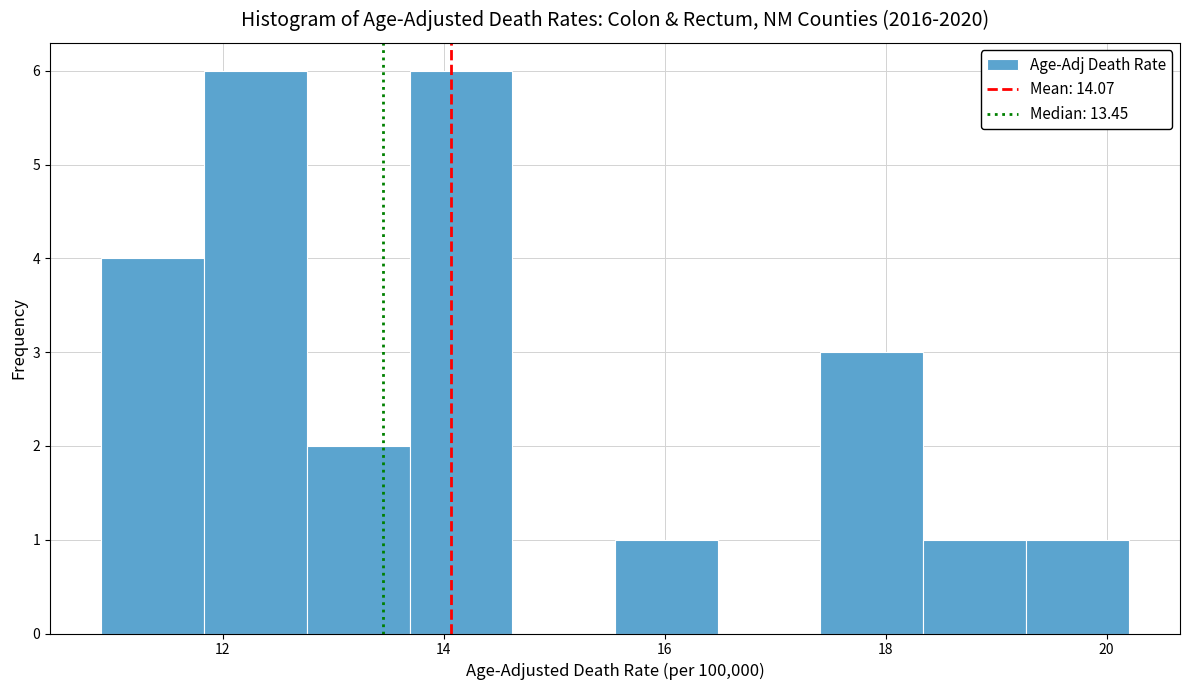

Reading left to right, list every bar in this chart as the range it spans on the x-axis followed by its height. Neither the bar edges nor the heights are printed on the chart, so give them approximately, as read against the axes.

11.0 to 11.8: 4
11.8 to 12.8: 6
12.8 to 13.6: 2
13.6 to 14.6: 6
14.6 to 15.6: 0
15.6 to 16.4: 1
16.4 to 17.4: 0
17.4 to 18.4: 3
18.4 to 19.2: 1
19.2 to 20.2: 1